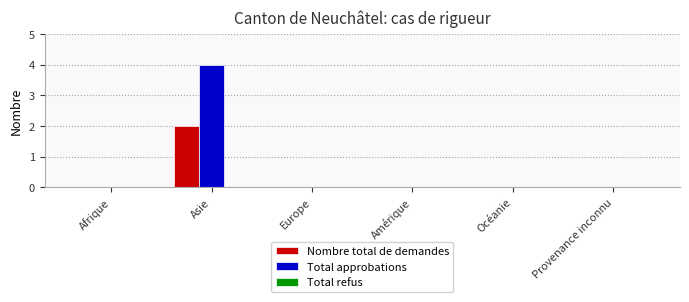

Is it true that Nombre total de demandes equals 3 at Asie?

False